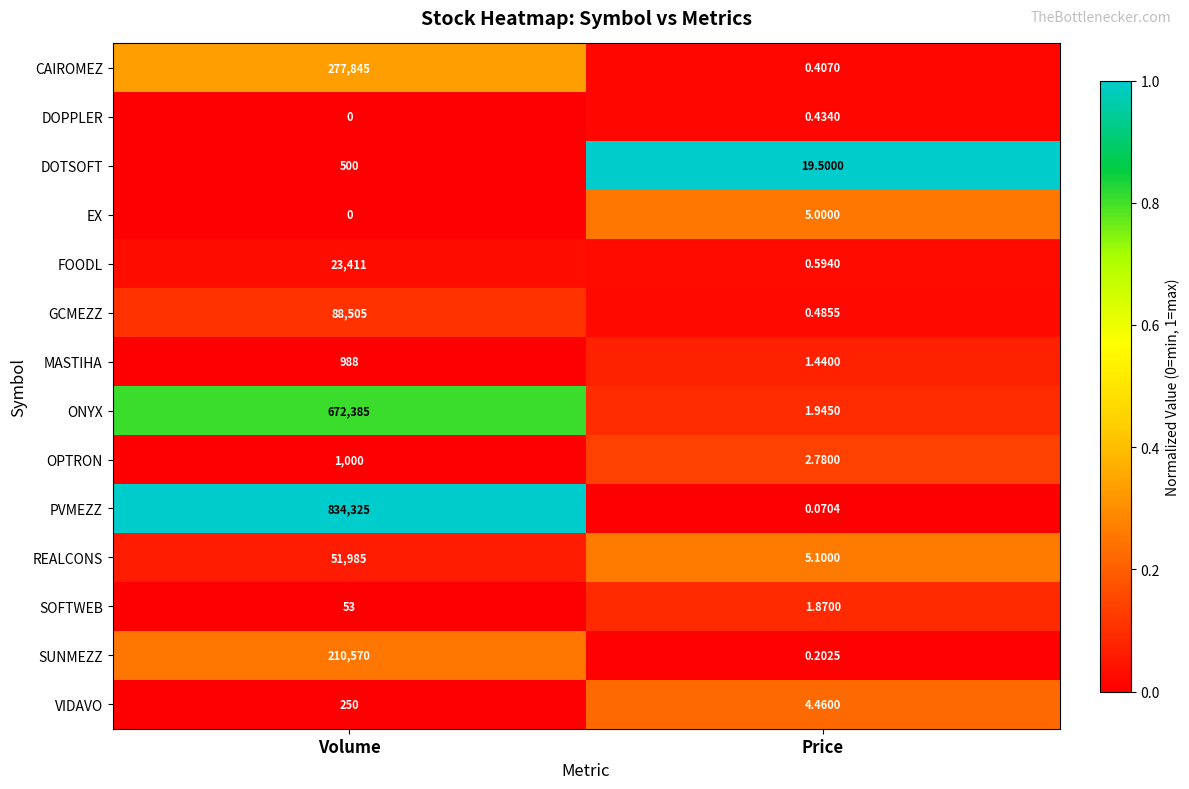

Which series has the largest total across all categories?

PVMEZZ